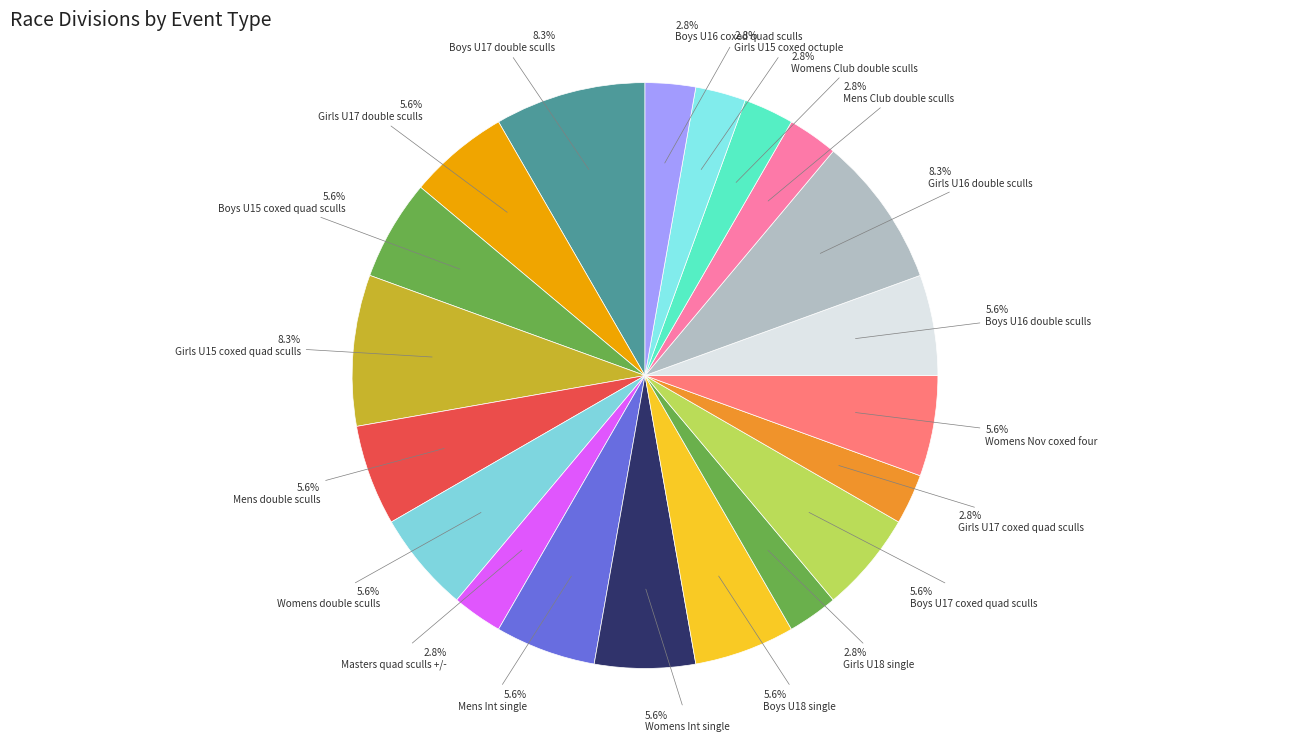

Between Girls U17 double sculls and Boys U17 coxed quad sculls, which is larger?

Girls U17 double sculls